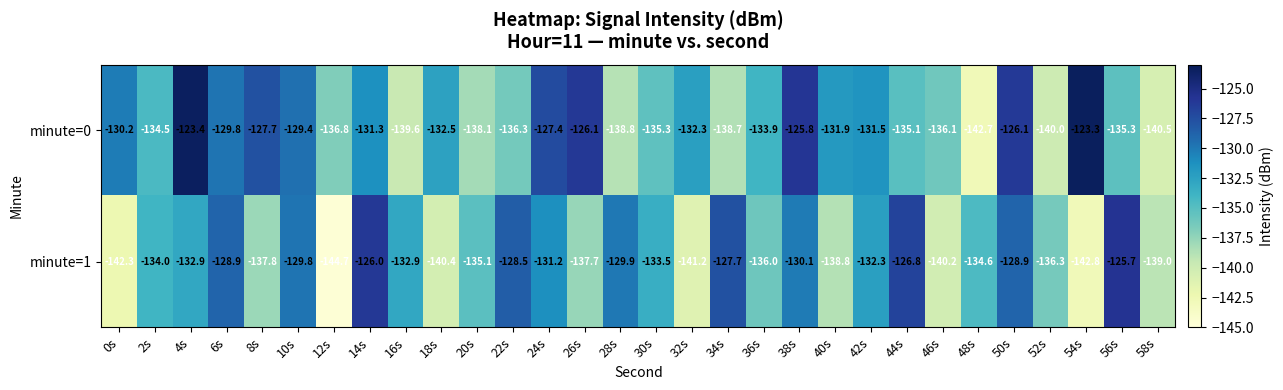

How many distinct data groups are displayed?

2